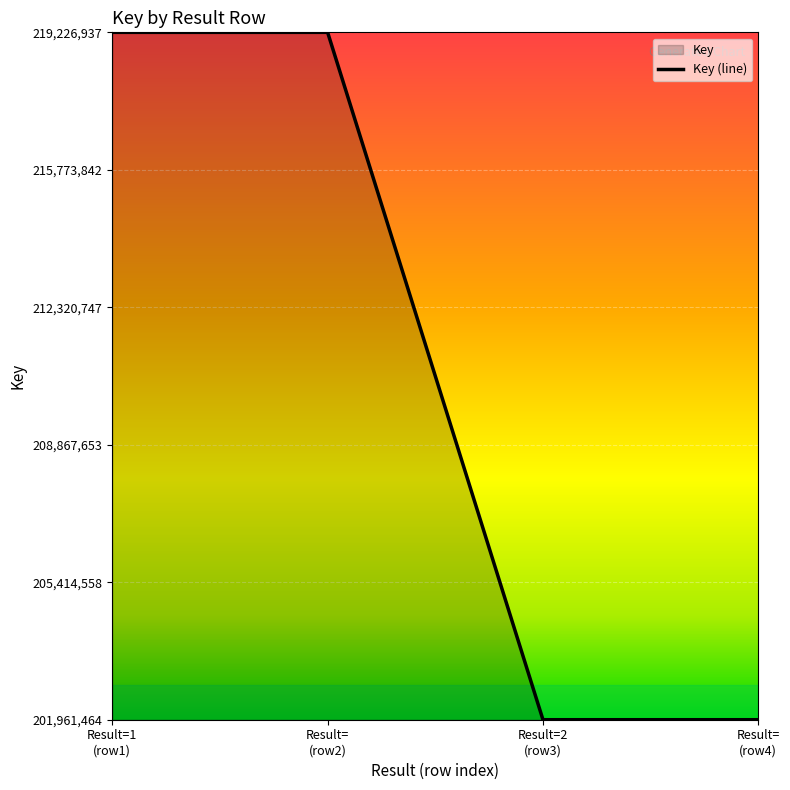

Where is the data nearest to the value 0?

Result=2 (row3)